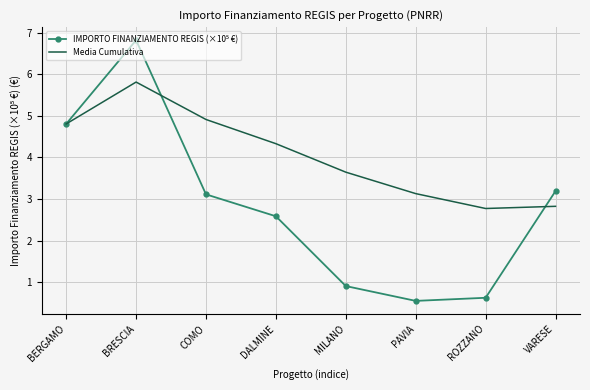

What position from the right is PAVIA?

3